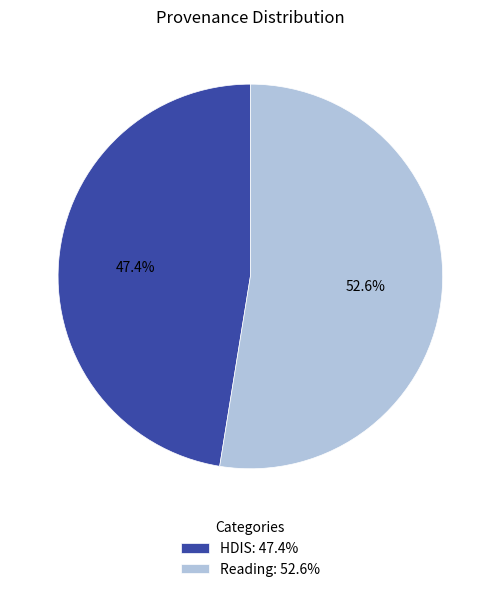

To the nearest percent, what portion does HDIS represent?

47%